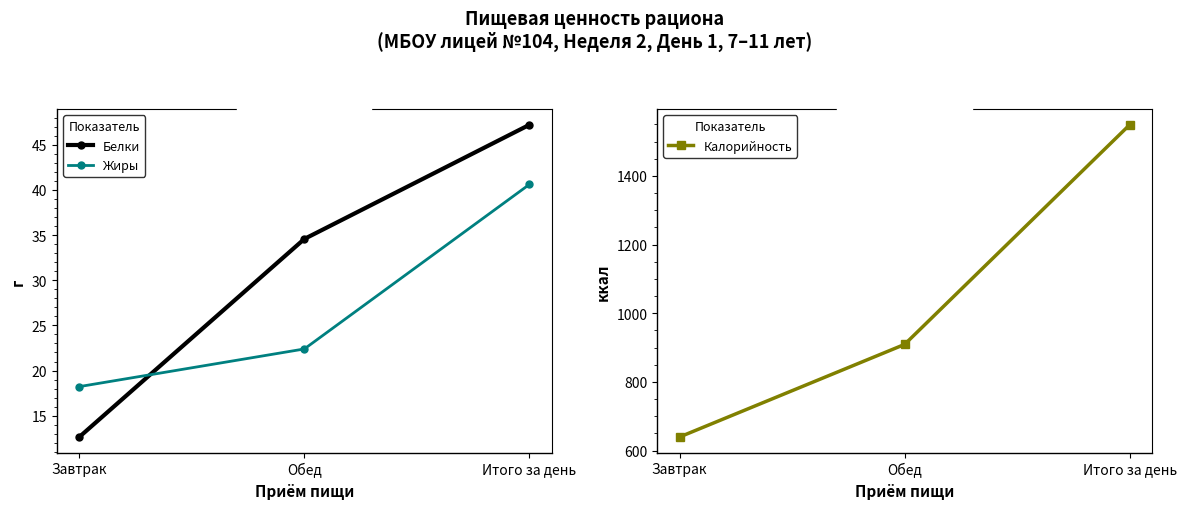

What is the label of the 3rd point from the left?

Итого за день